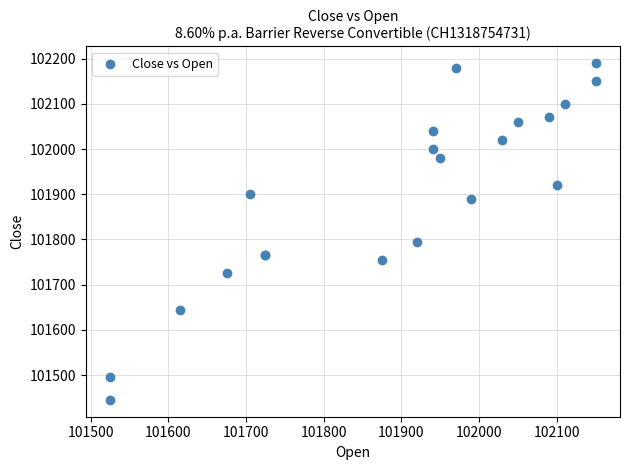

What Y value in the scatter plot is closest to 101817?

101795